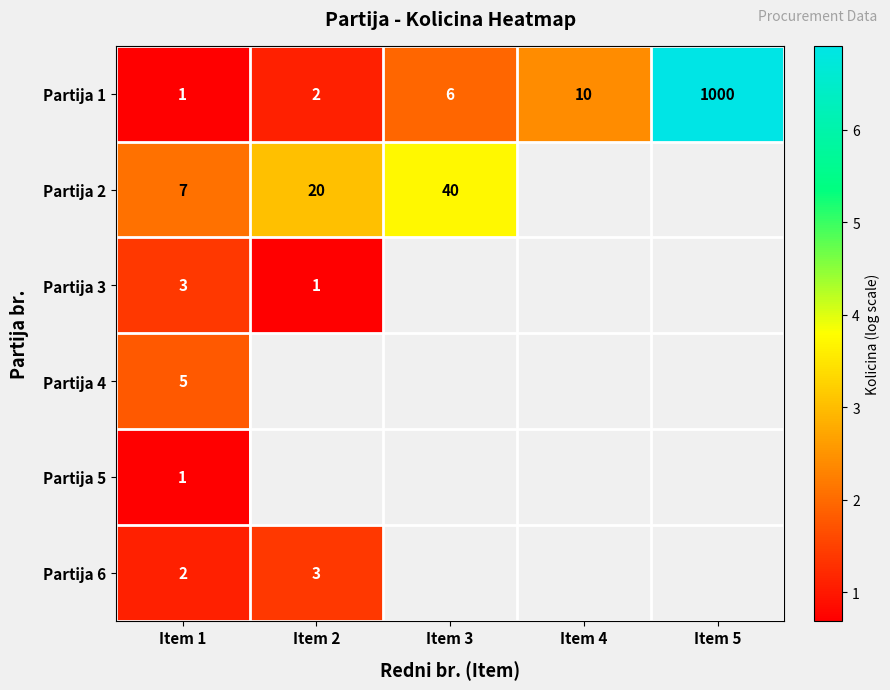

Is the value of Partija 1 at Item 4 greater than the value of Partija 4 at Item 1?

Yes